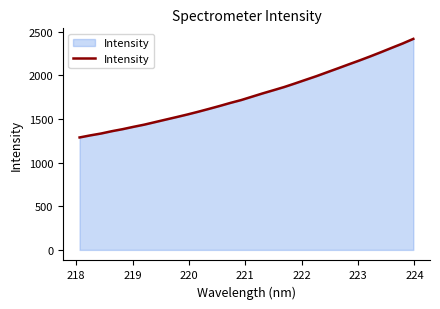

What is the smallest value displayed?

1288.9